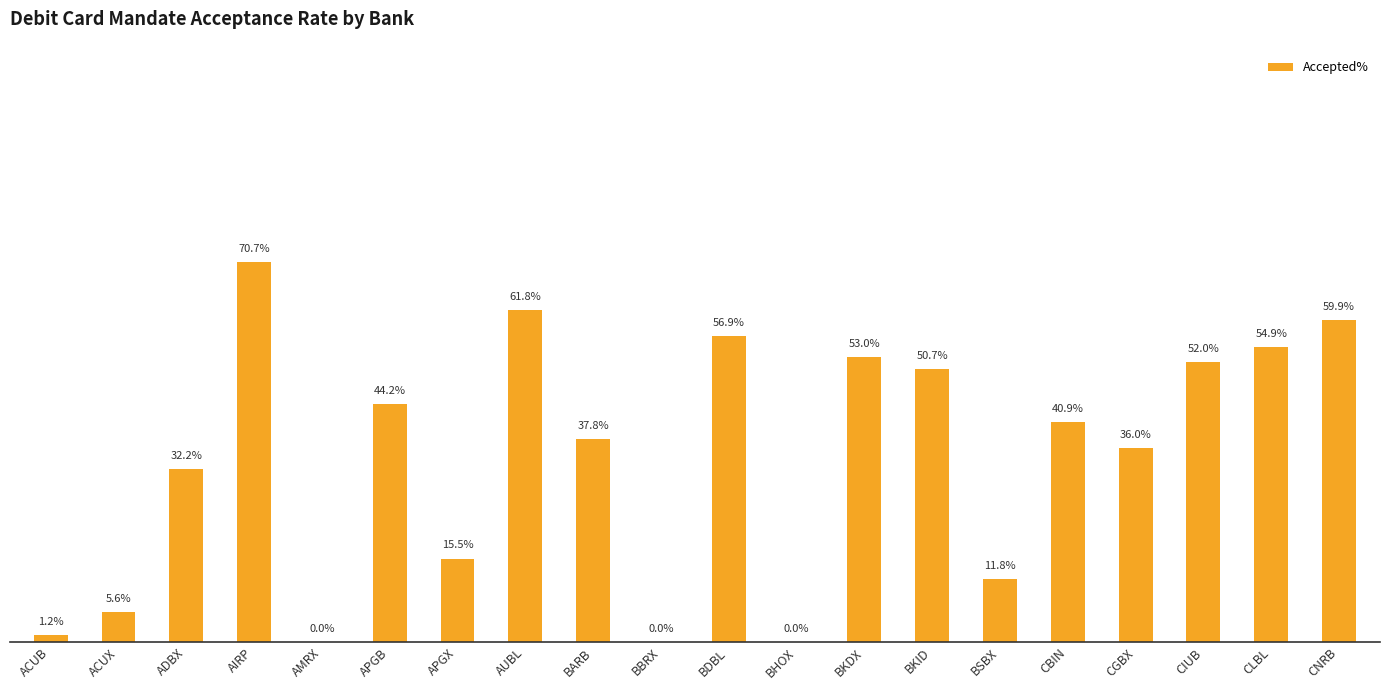

Which label corresponds to the largest value in the chart?

AIRP